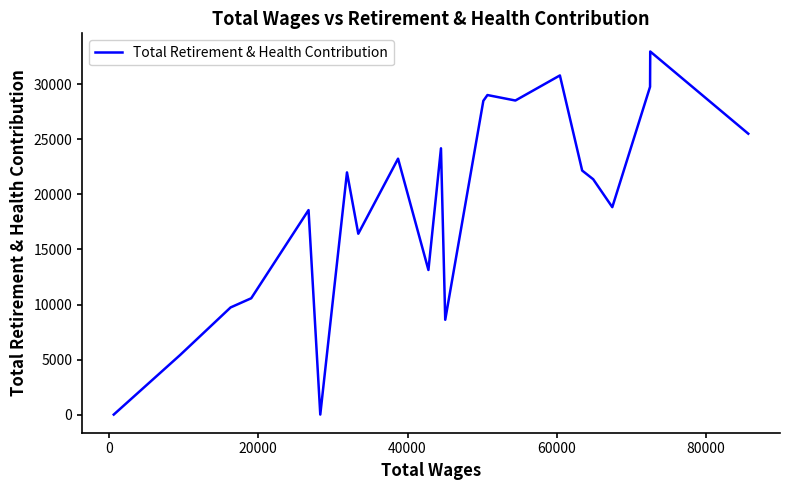

What is the difference between the maximum and minimum values?

32990